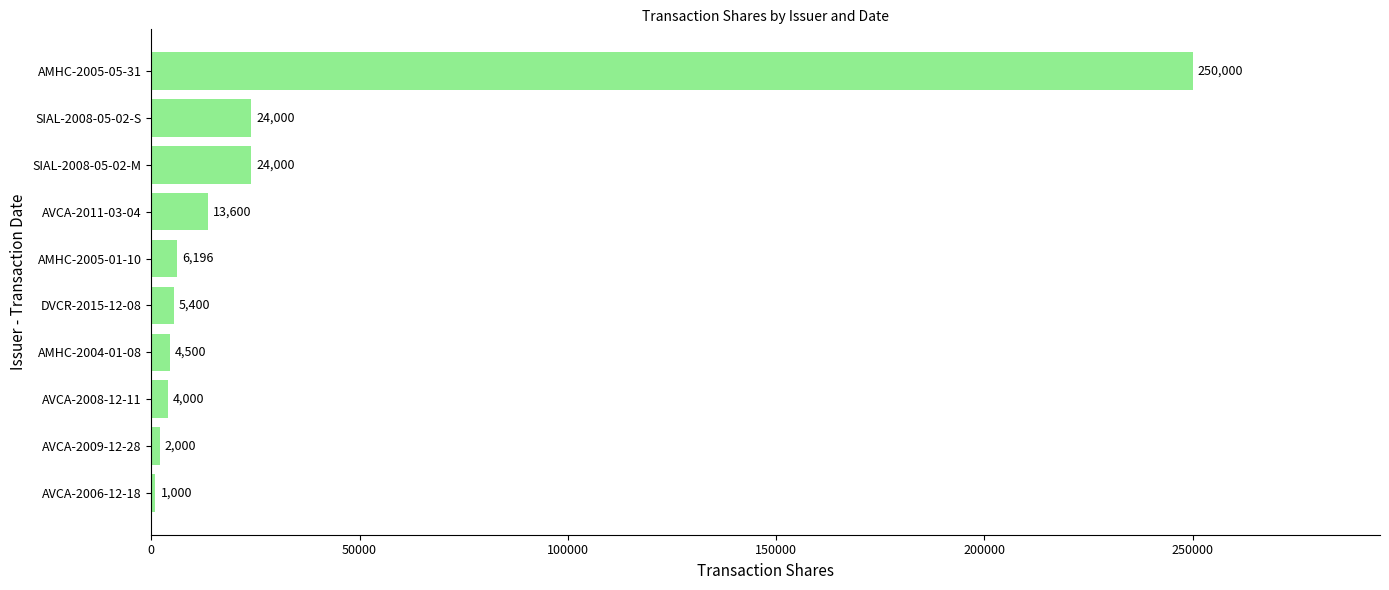

Count the number of data series in this chart.

1